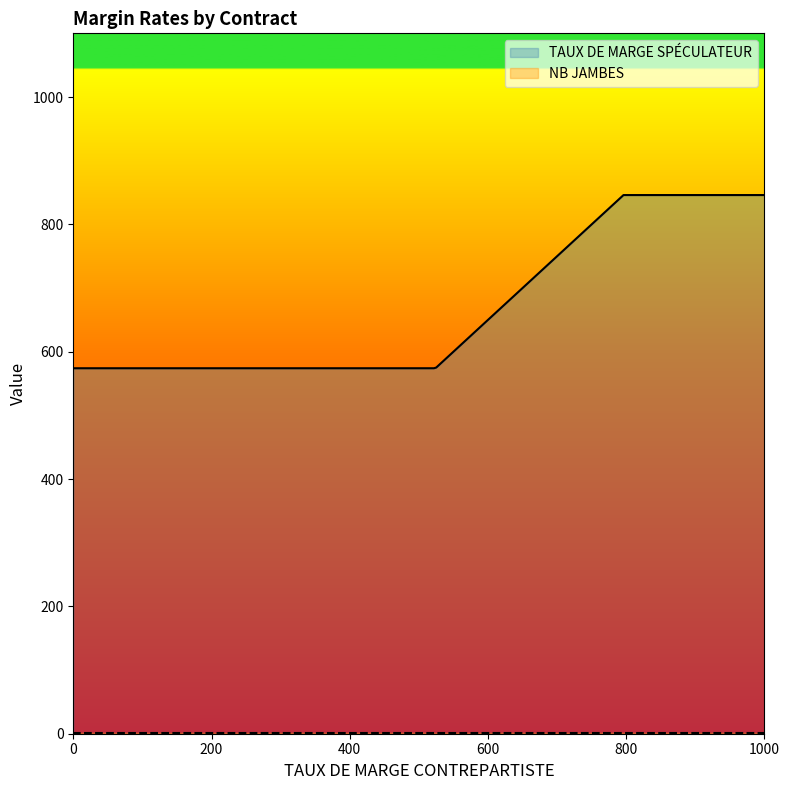

Which series has the largest total across all categories?

TAUX DE MARGE SPÉCULATEUR